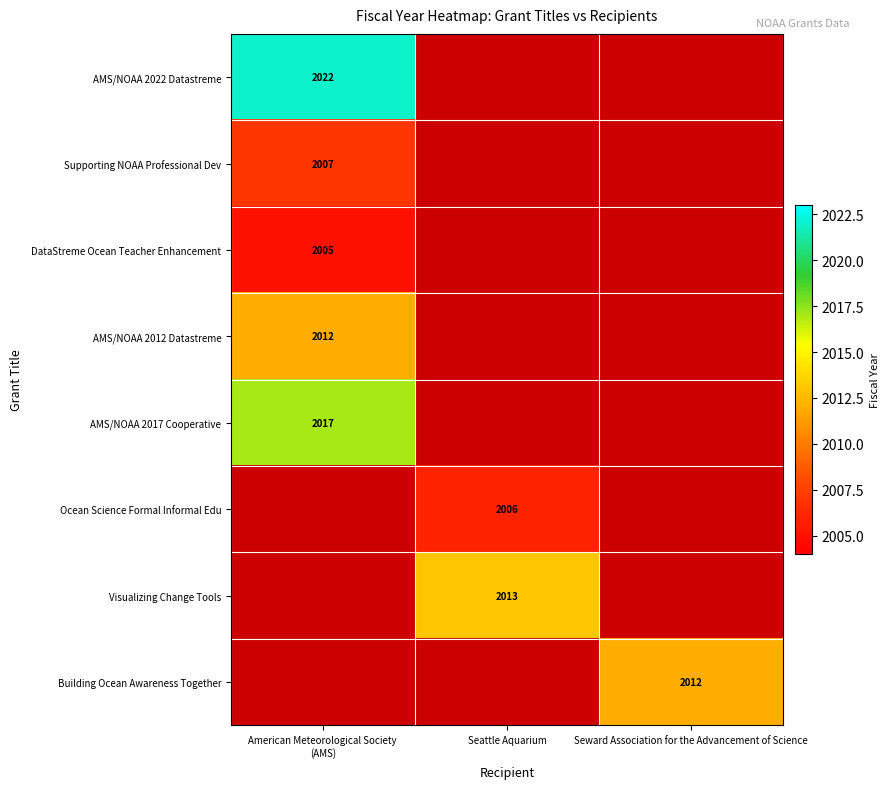

How many series are shown in this chart?

8